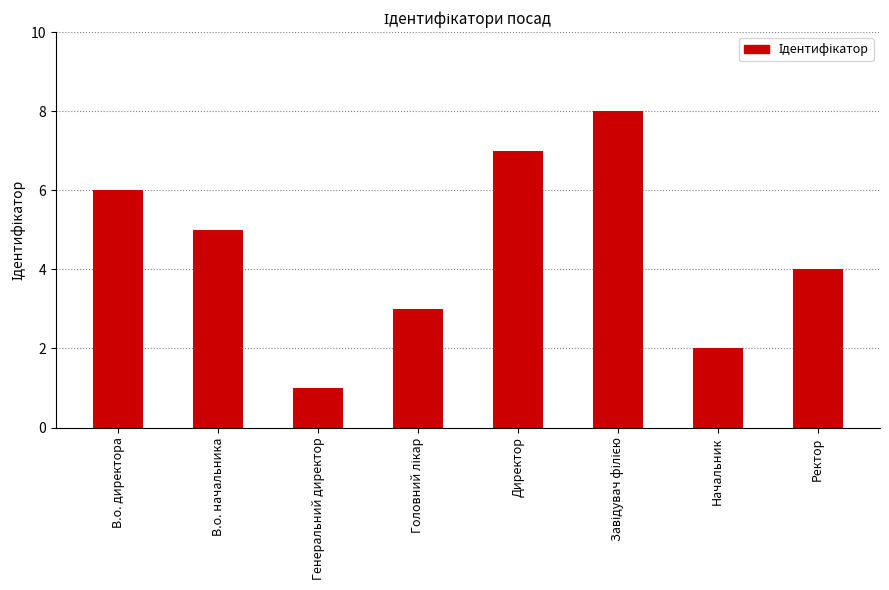

Reading left to right, list all the values displayed in this chart.

6	5	1	3	7	8	2	4